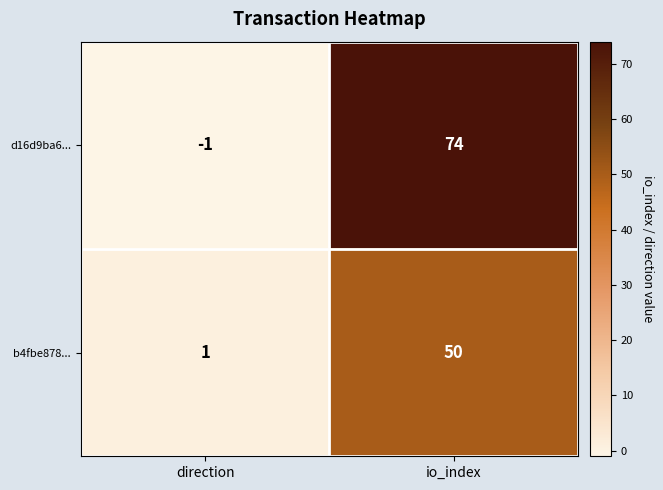

Reading left to right, transcribe all the data shown in this chart.

d16d9ba6...: direction=-1	io_index=74
b4fbe878...: direction=1	io_index=50